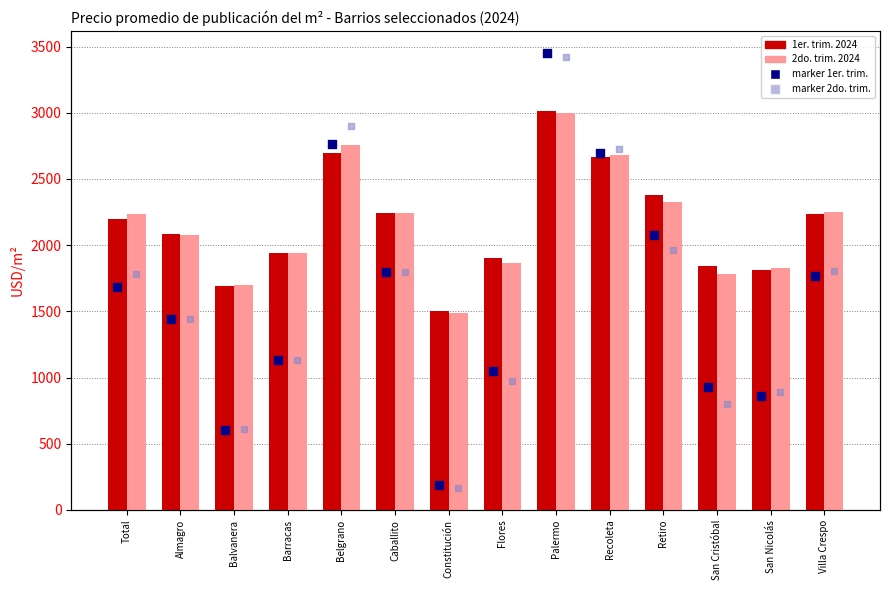

Which series reaches the maximum Y coordinate?

1er. trim. marker